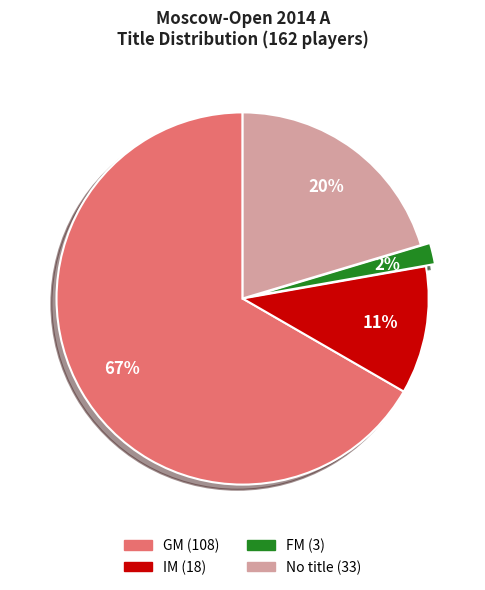

To the nearest percent, what is the difference between the largest and smallest slice percentages?

65%